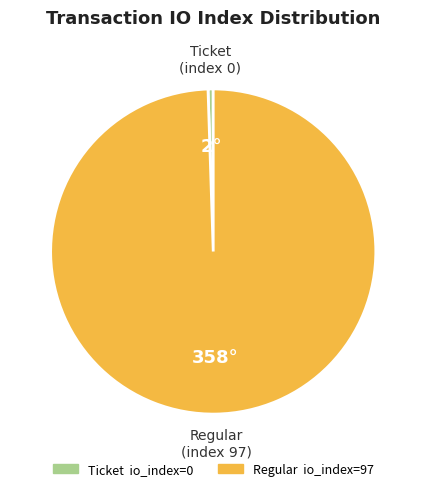

Is there any slice that represents more than half of the pie?

Yes